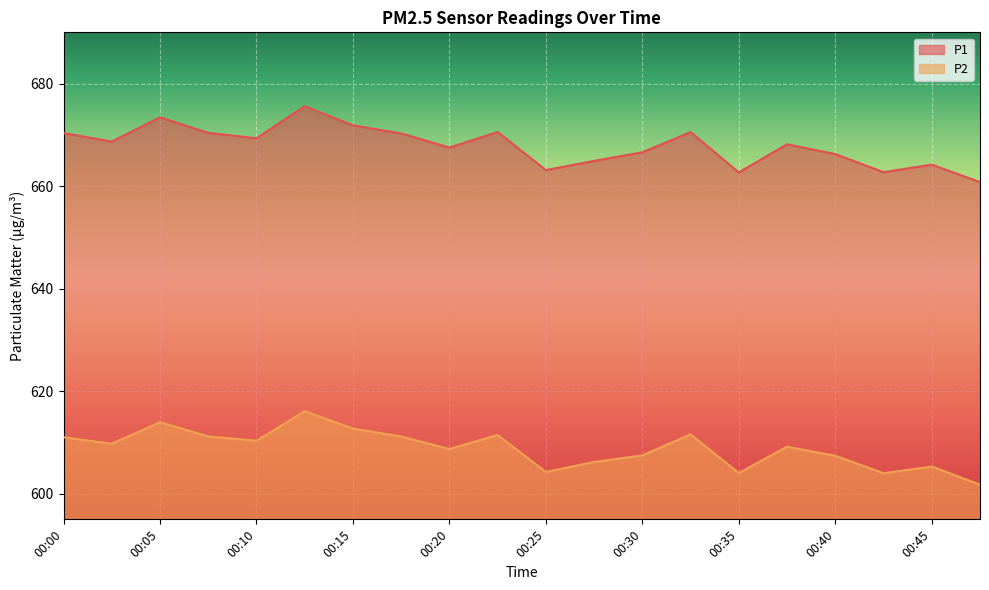

True or false: P2 has a value of 241.6 at 00:48.

False